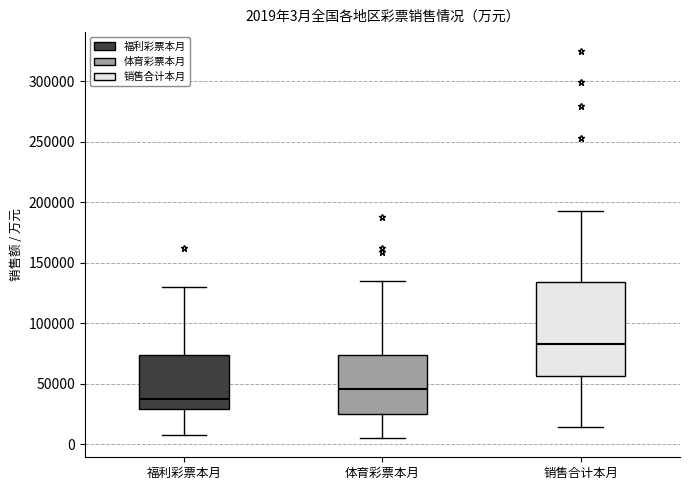

Which box is the tallest, from its lower edge to its upper edge?

销售合计本月